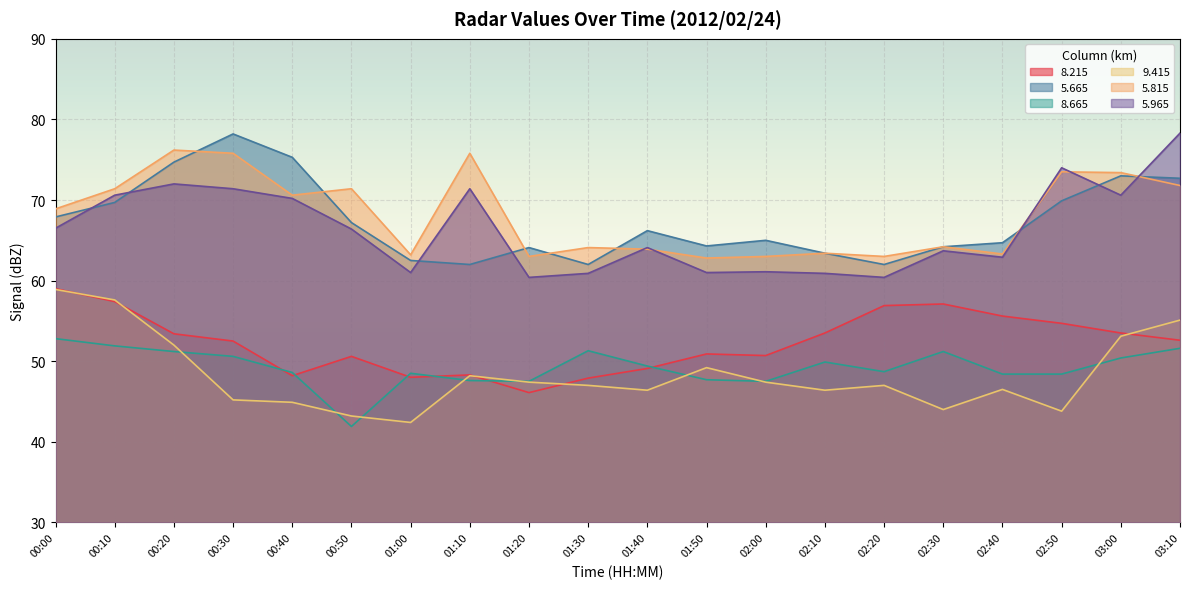

Where is   8.665 nearest to the value 47?

01:20